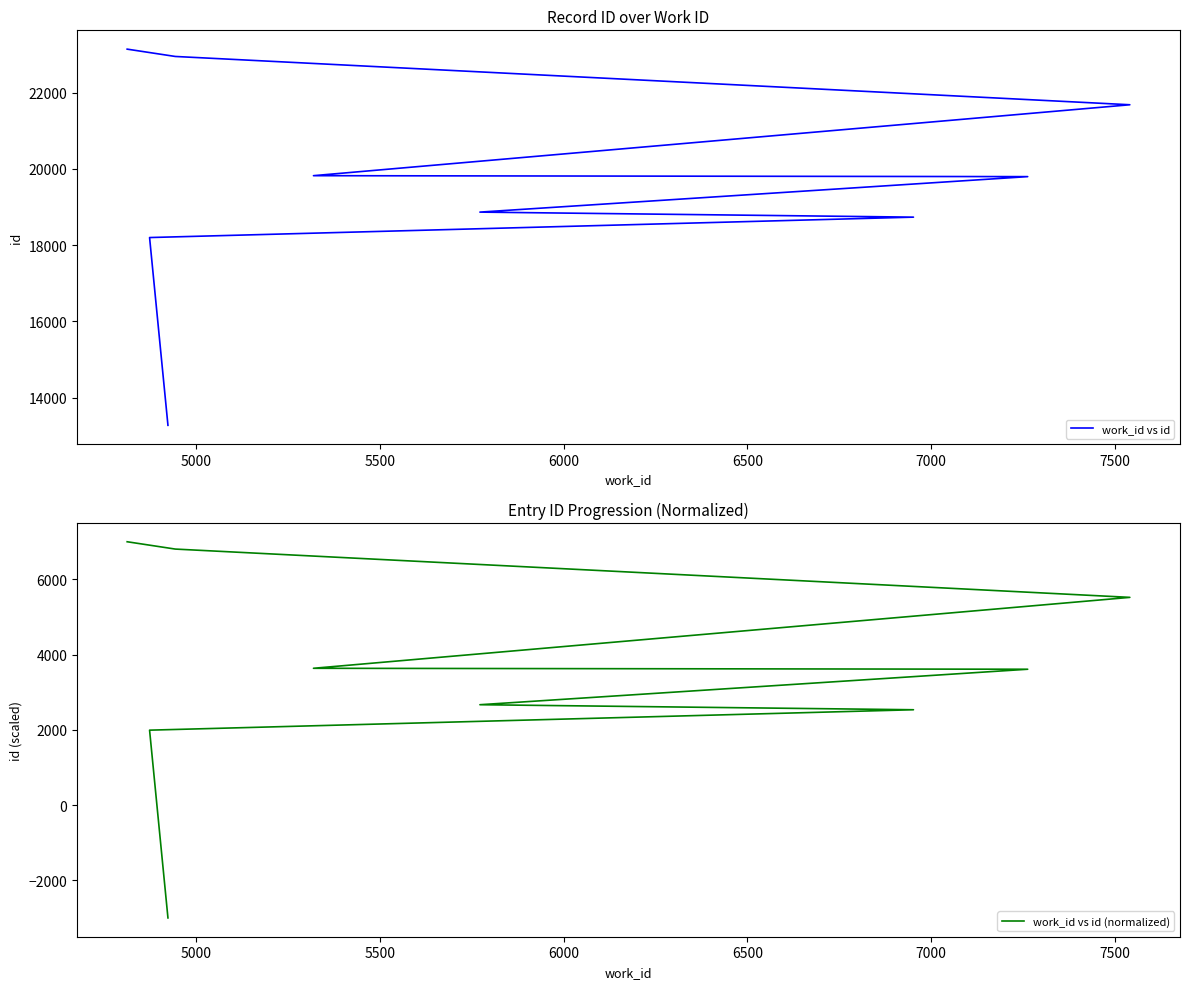

True or false: work_id vs id (normalized) and work_id vs id intersect in this chart.

False